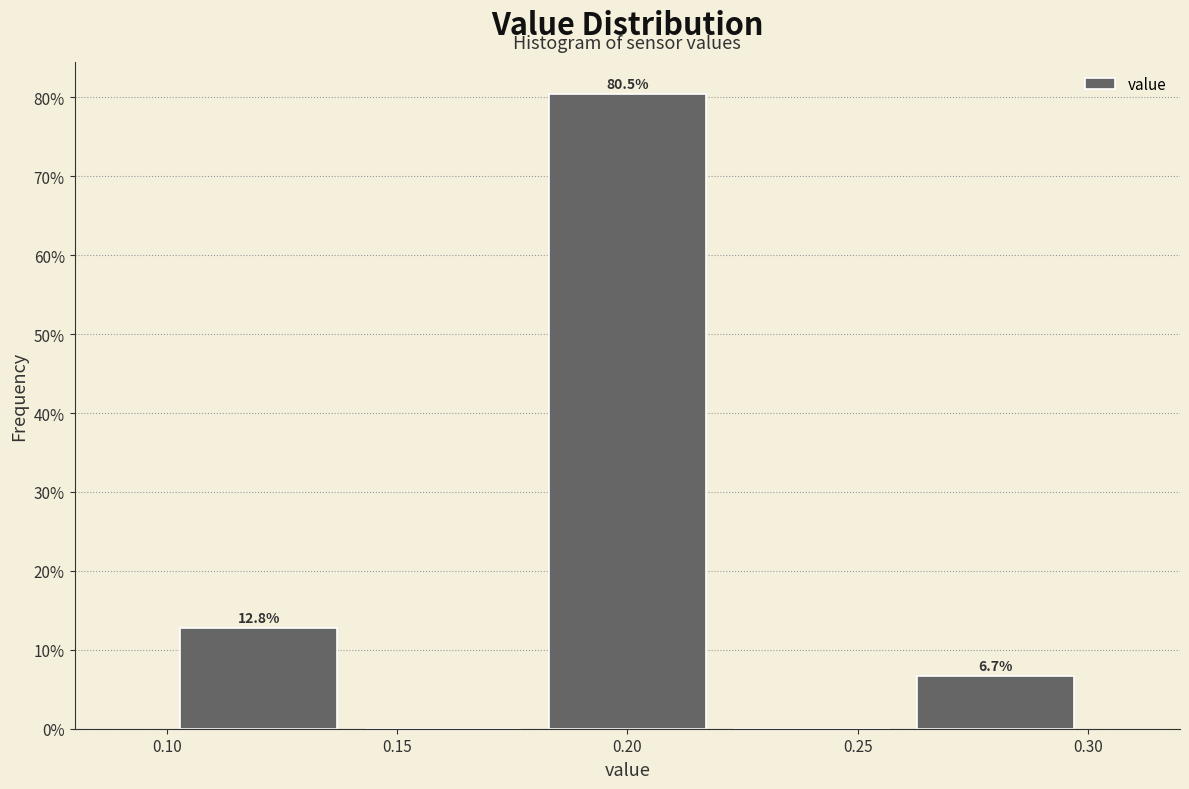

Over which range of the x-axis is the bar tallest?

0.18 to 0.22